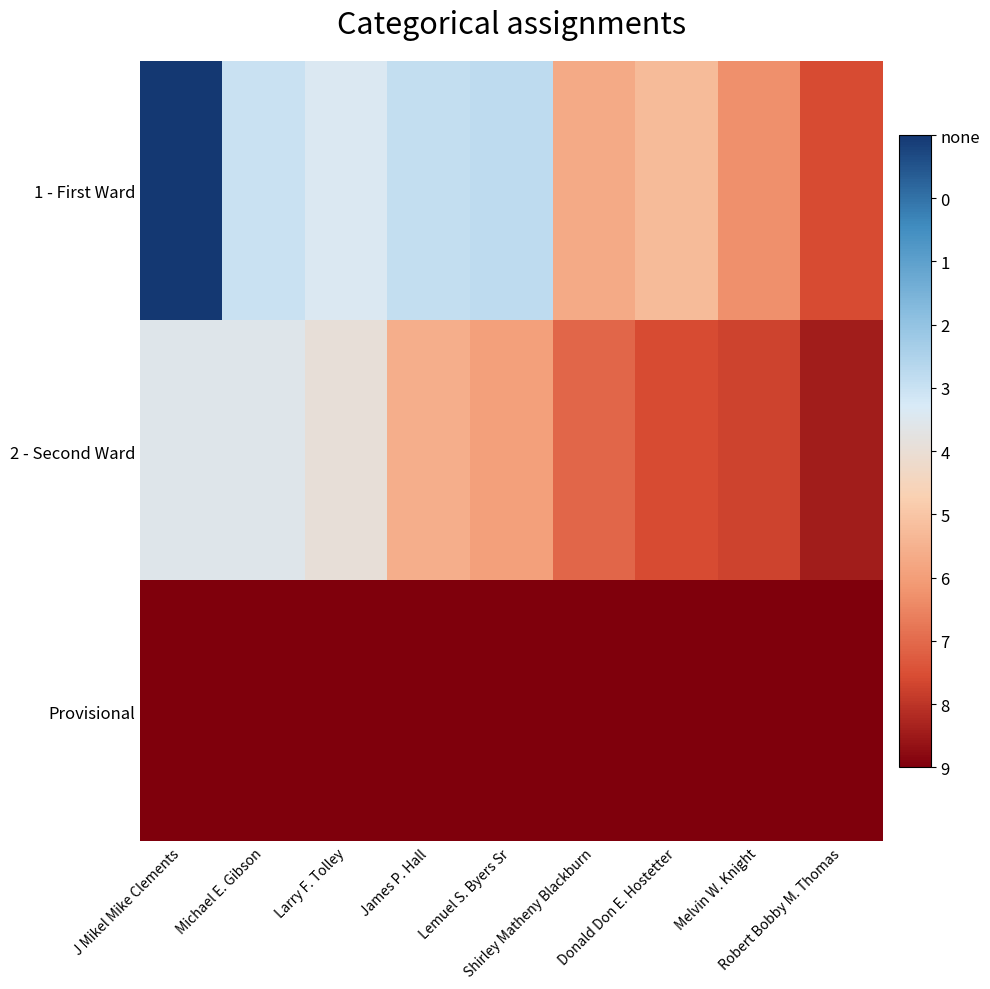

Which series has the largest range (max minus min)?

1 - First Ward